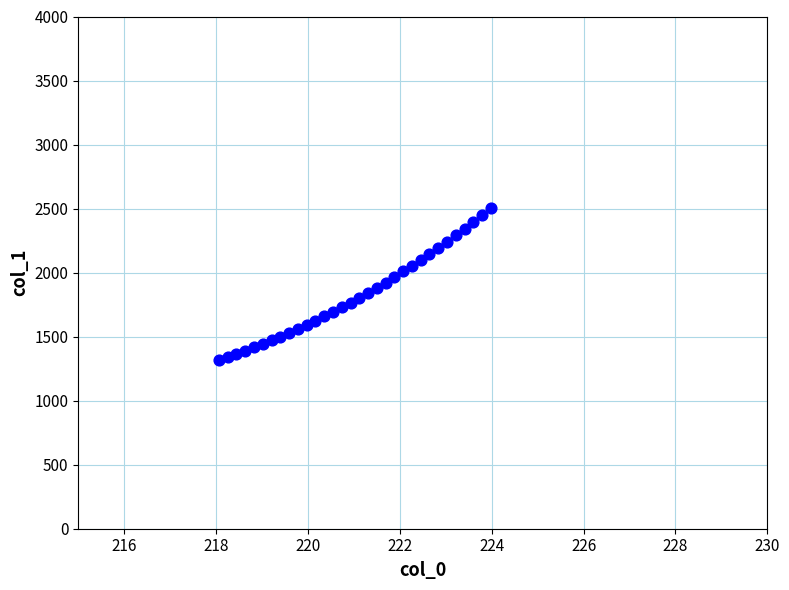

What is the range of X values (max minus min)?

5.9